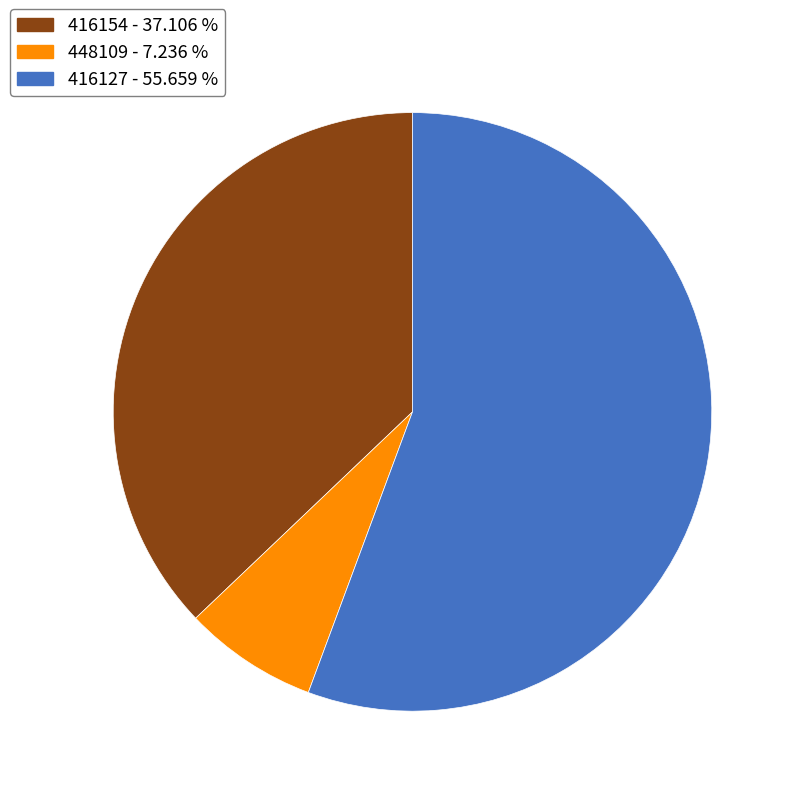

Which has a higher value, 448109 or 416154?

416154